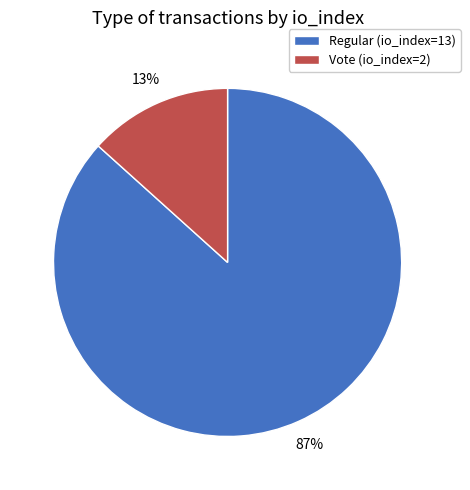

Which category has the biggest portion of the pie?

Regular (io_index=13)